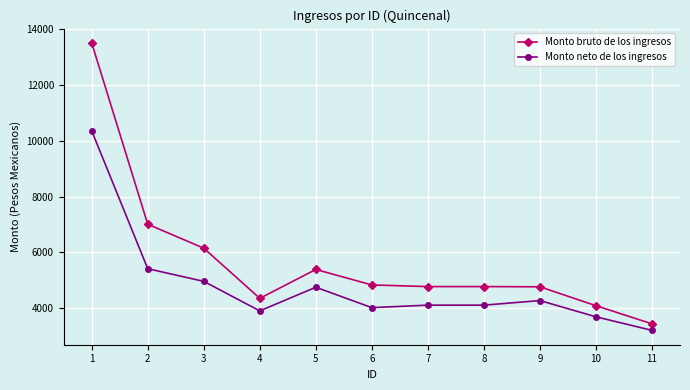

True or false: Monto bruto de los ingresos and Monto neto de los ingresos cross at least once.

False